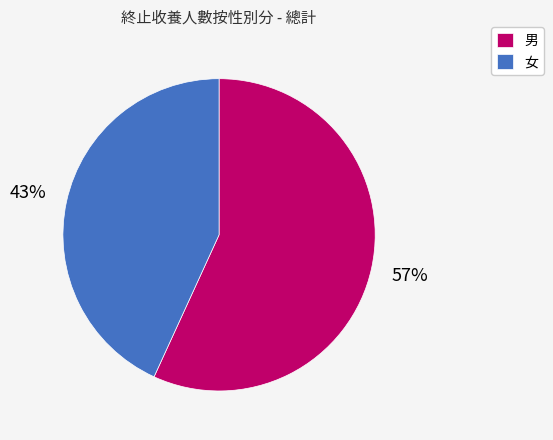

Which category has the biggest portion of the pie?

男